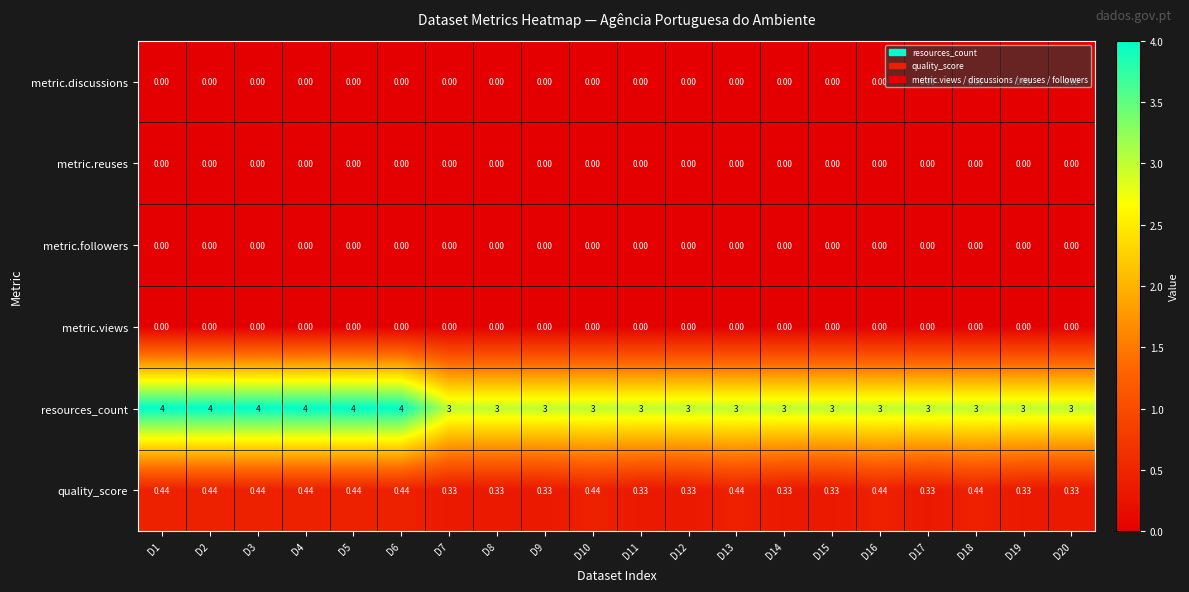

Which series has the largest range (max minus min)?

resources_count